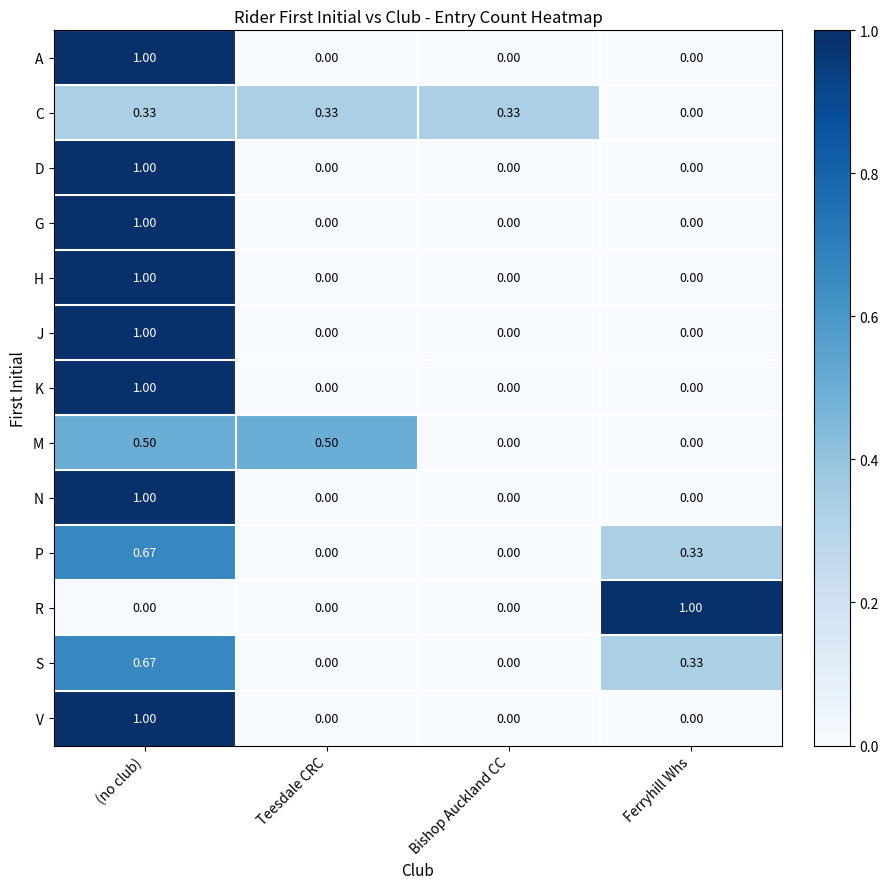

What is the total value across all series at Teesdale CRC?

0.8